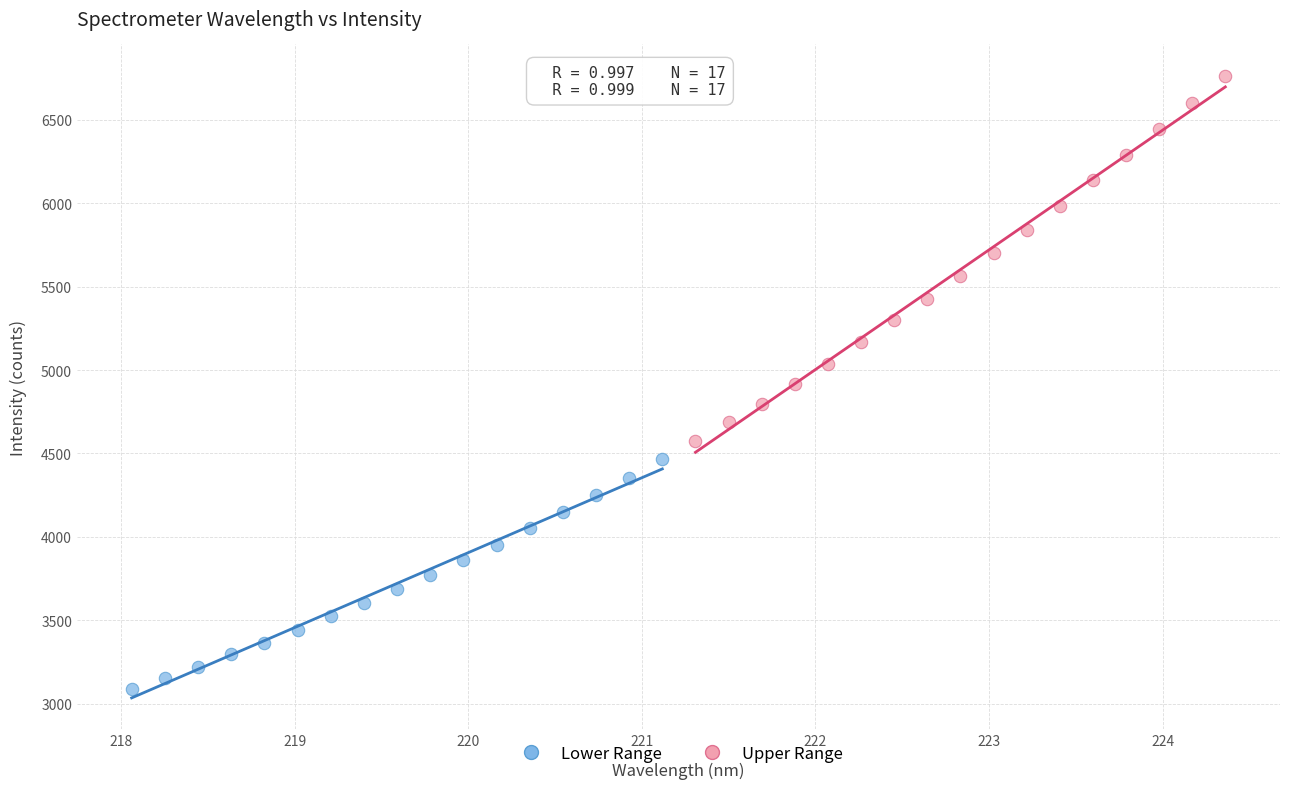

Which series reaches the maximum Y coordinate?

Upper Range